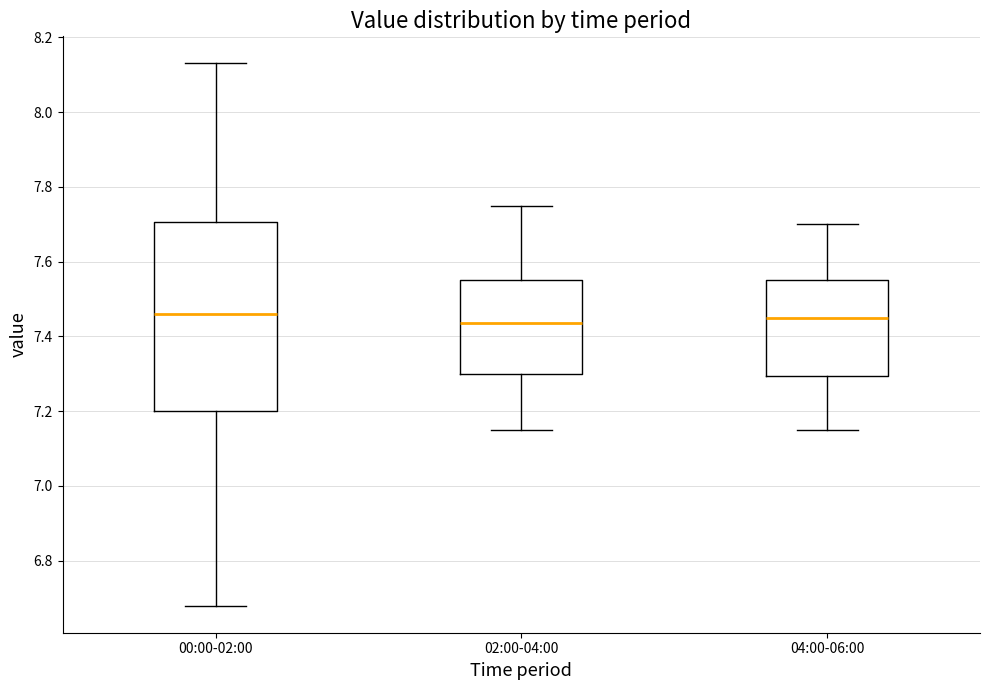

Reading left to right, transcribe this box plot: for each box, give where its median line is, the range the box spans, and where its two whiskers end, as read against the y-axis. The values are not printed on the chart, so give them approximately, as read against the axis.

00:00-02:00: median 7.46, box 7.20 to 7.70, whiskers 6.68 to 8.14
02:00-04:00: median 7.44, box 7.30 to 7.56, whiskers 7.16 to 7.76
04:00-06:00: median 7.46, box 7.30 to 7.56, whiskers 7.16 to 7.70